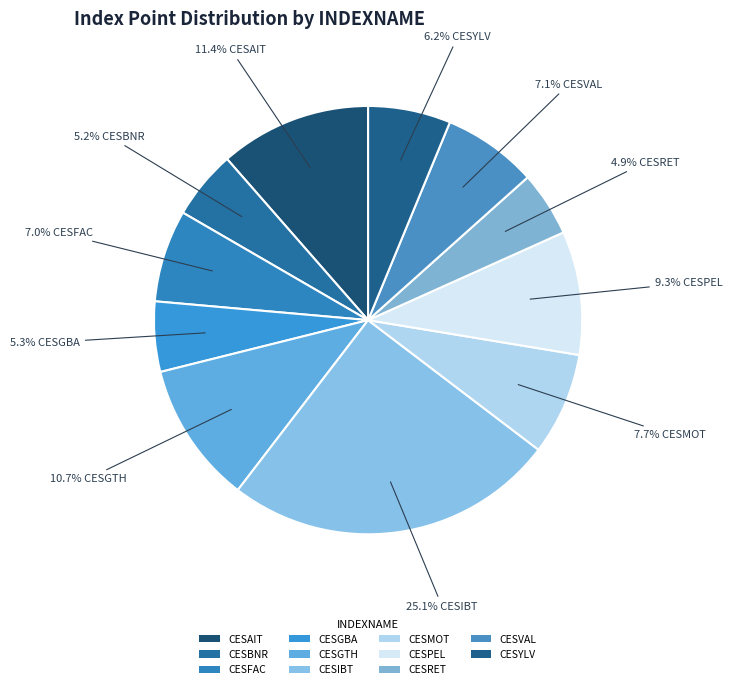

Count the number of slices in the pie.

11